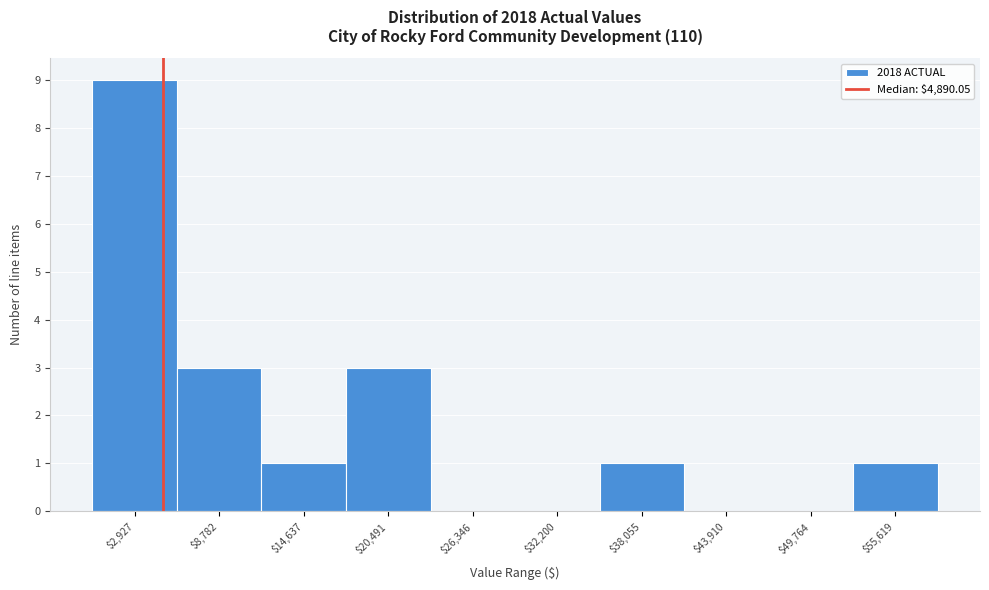

How tall is the bar that spans 6000 to 12000 on the x-axis? Neither the bar edges nor the heights are printed on the chart, so give them approximately, as read against the axes.

3